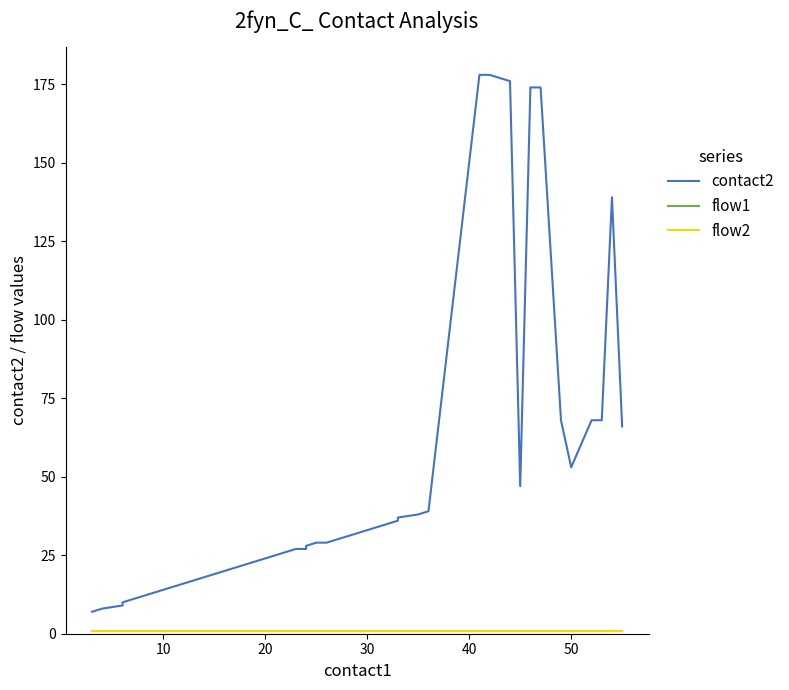

True or false: flow2 has a value of 0 at 7.

False